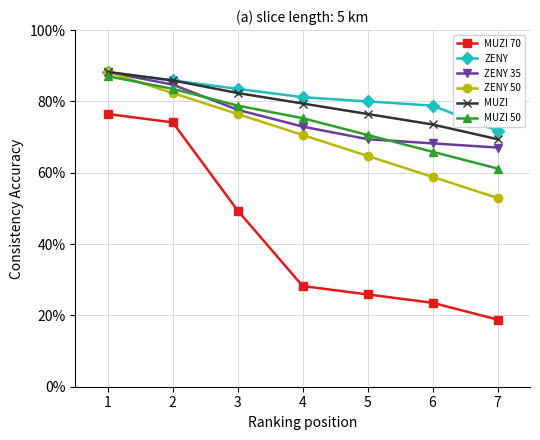

Reading right to left, extract all data points from this chart.

MUZI 70: 7=18.8	6=23.5	5=25.9	4=28.2	3=49.4	2=74.1	1=76.5
ZENY: 7=71.8	6=78.8	5=80.0	4=81.2	3=83.5	2=85.9	1=88.2
ZENY 35: 7=67.1	6=68.2	5=69.4	4=72.9	3=77.6	2=84.7	1=88.2
ZENY 50: 7=52.9	6=58.8	5=64.7	4=70.6	3=76.5	2=82.4	1=88.2
MUZI: 7=69.4	6=73.5	5=76.5	4=79.4	3=82.4	2=85.9	1=88.2
MUZI 50: 7=61.2	6=65.9	5=70.6	4=75.3	3=78.8	2=83.5	1=87.1